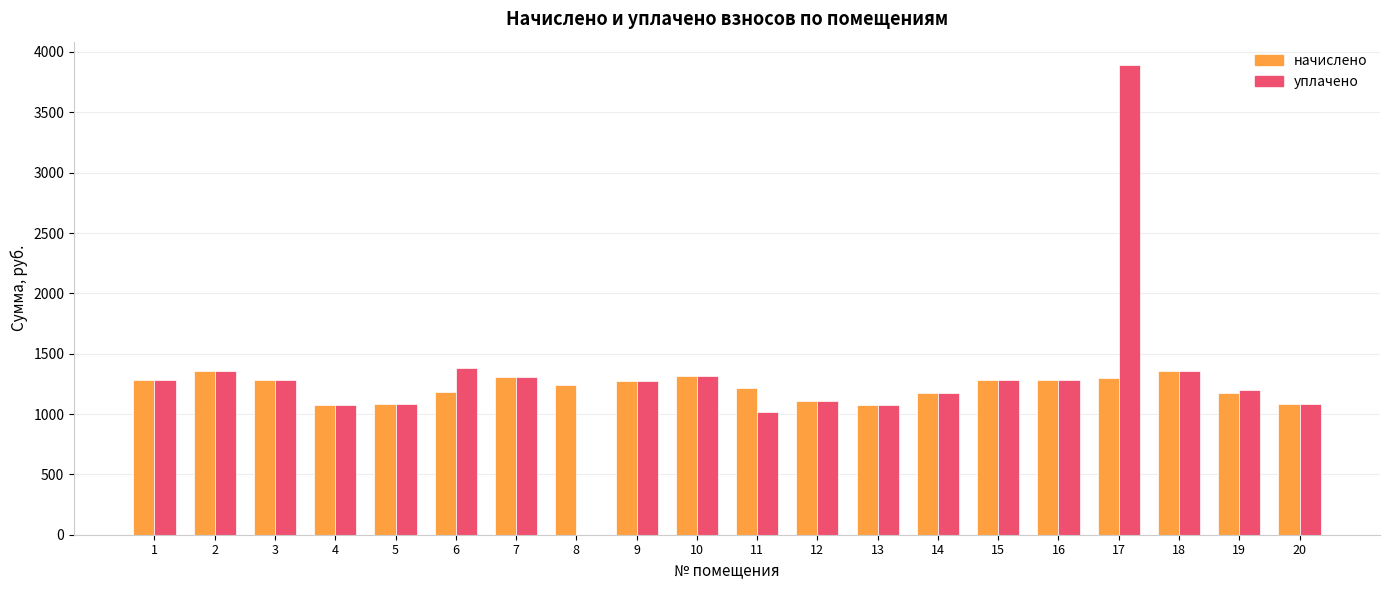

What is the total value across all series at 9?

2542.0